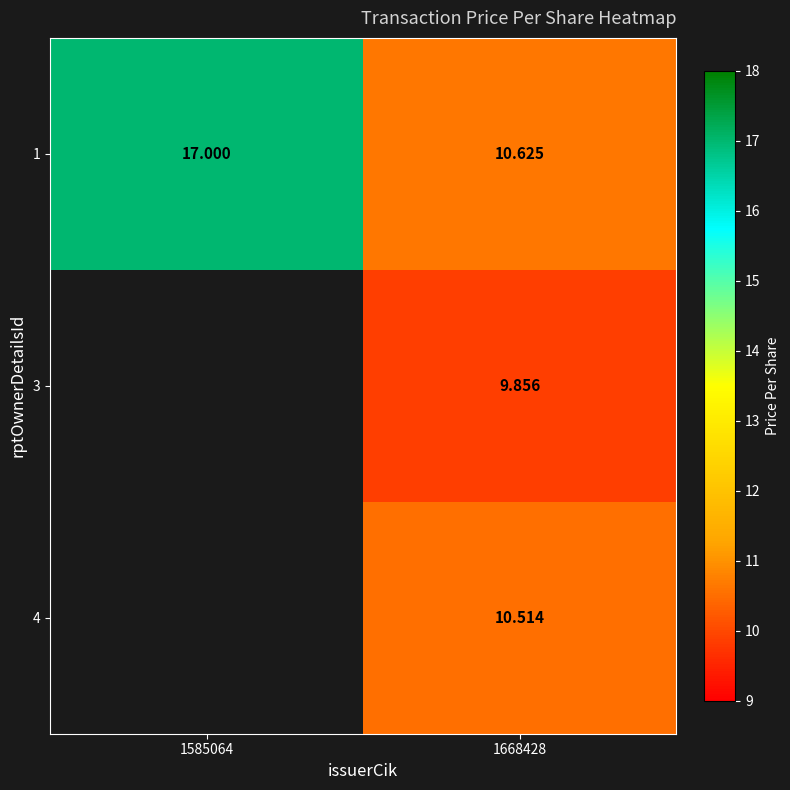

List the labels in order of 1 value, largest first.

1585064, 1668428